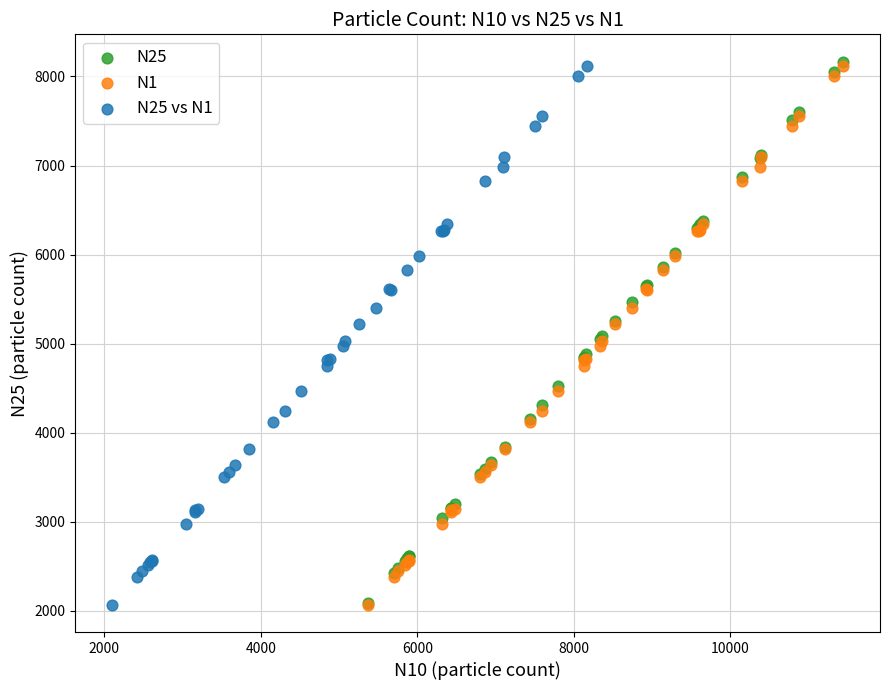

Which series has the widest spread of Y values?

N25